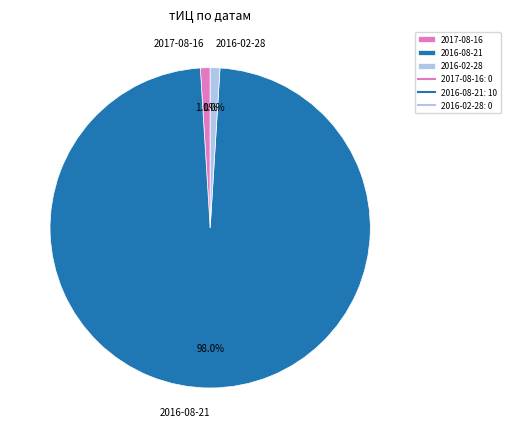

How many slices are in this pie chart?

3